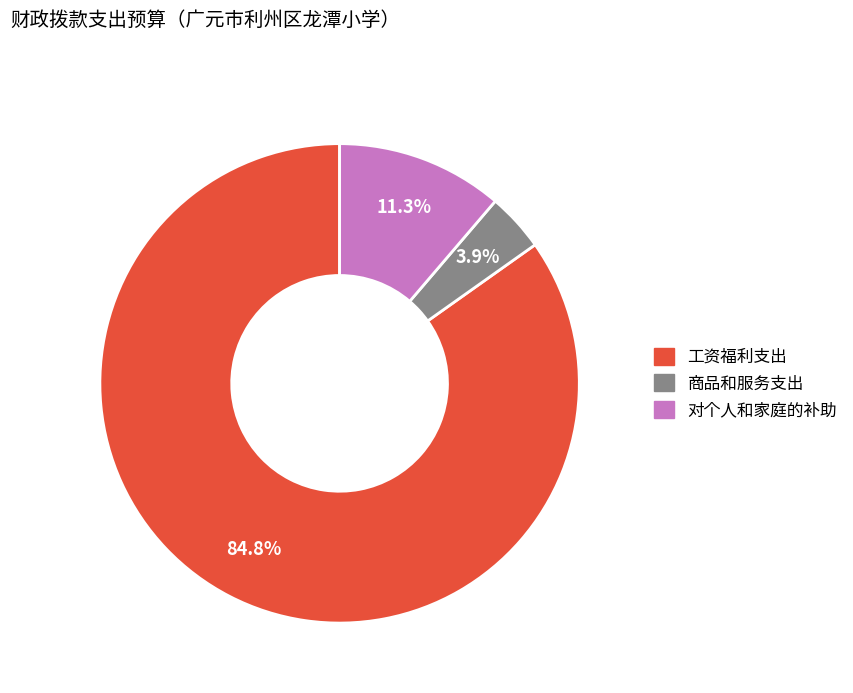

Does 对个人和家庭的补助 represent more than half of the total?

No